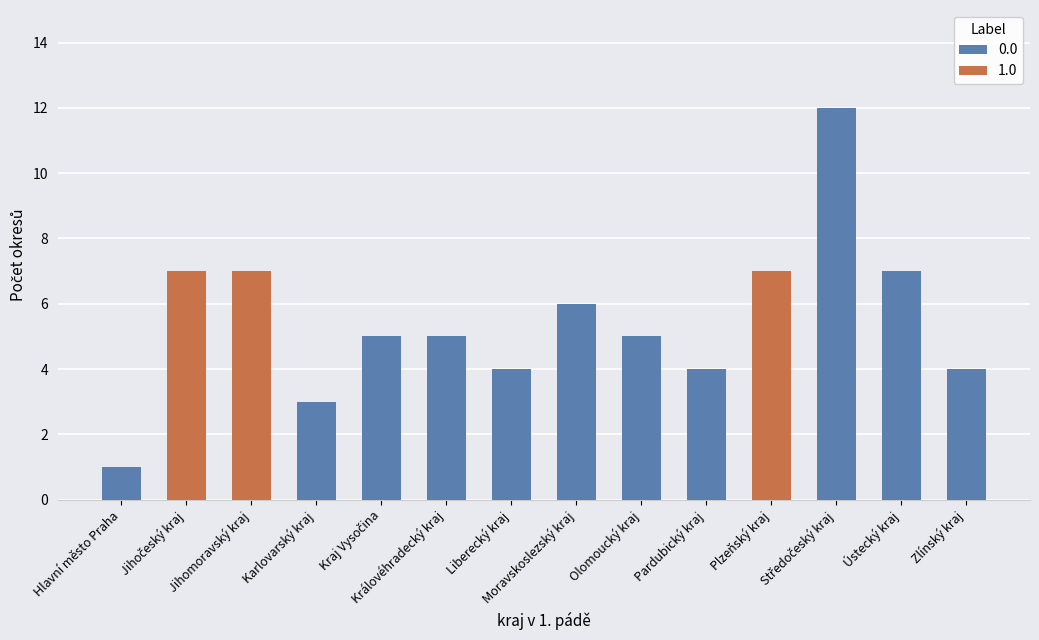

What is the label of the 6th bar from the left?

Královéhradecký kraj